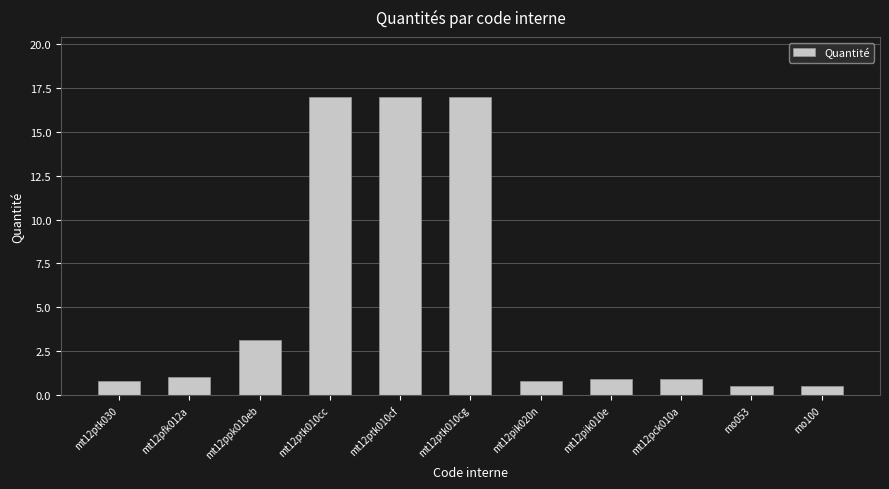

Which has a higher value, mo100 or mt12pck010a?

mt12pck010a